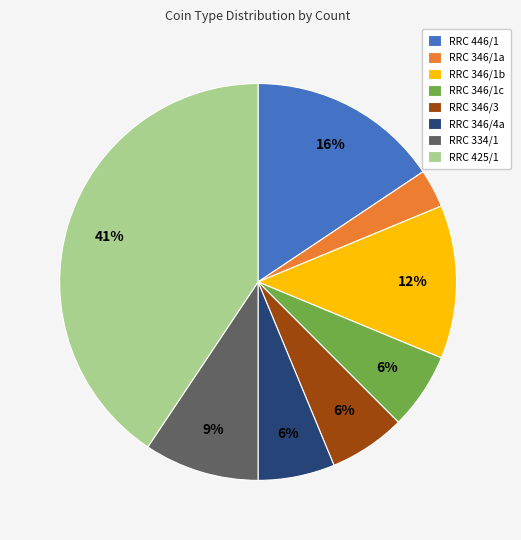

How many slices are in this pie chart?

8